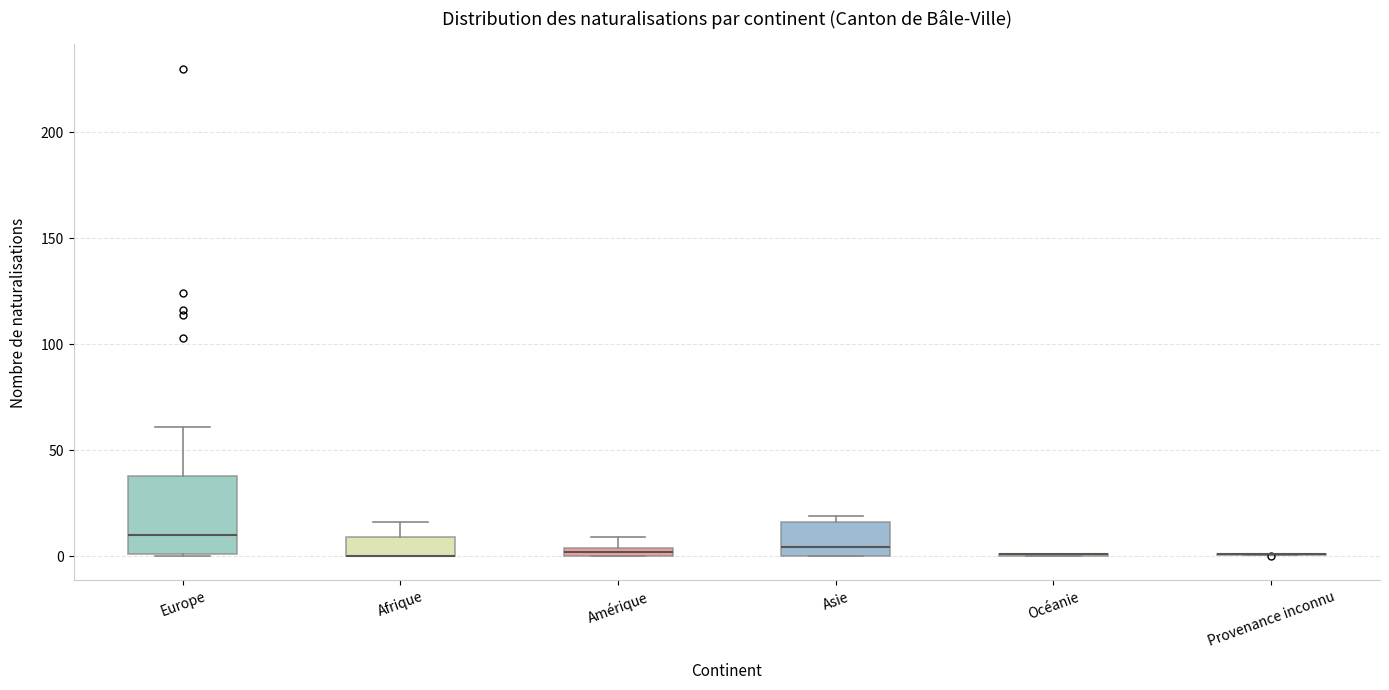

Which box is the tallest, from its lower edge to its upper edge?

Europe